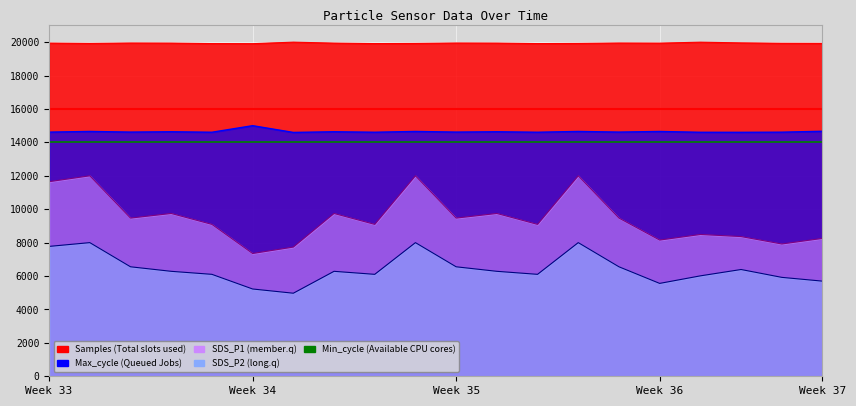

What value does the Max_cycle series have at 00:46?

14636.6